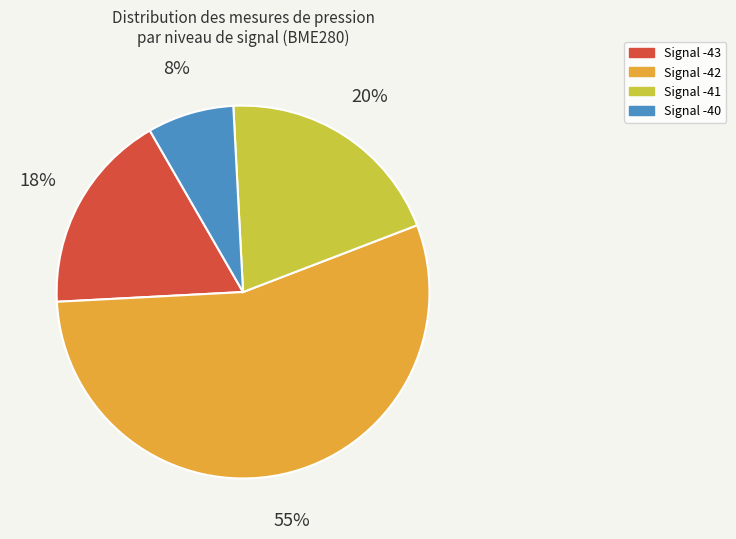

Which slice is the smallest?

Signal -40